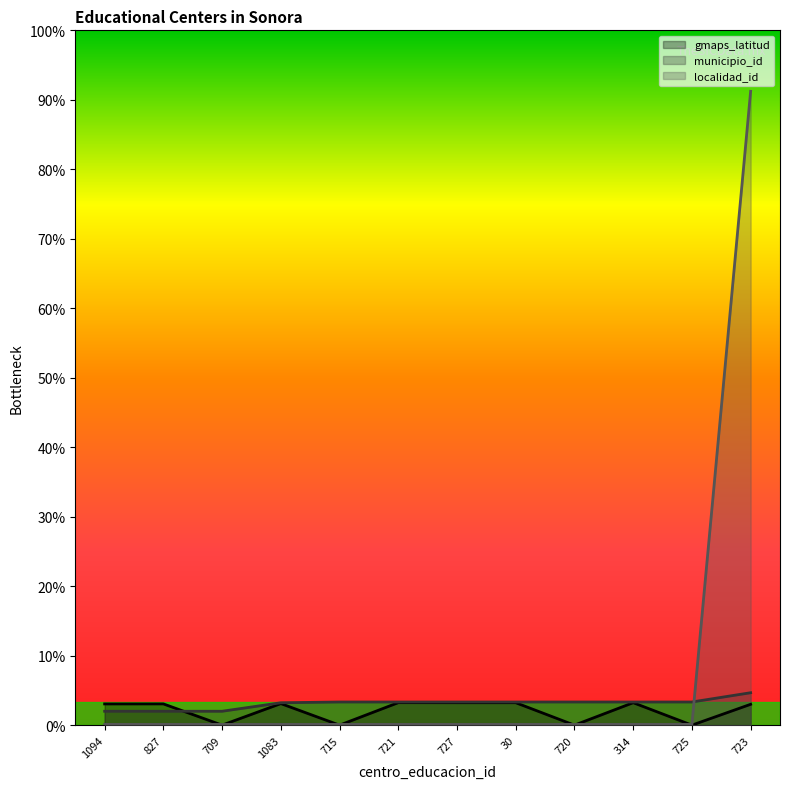

Between 314 and 1083, which is larger?

314